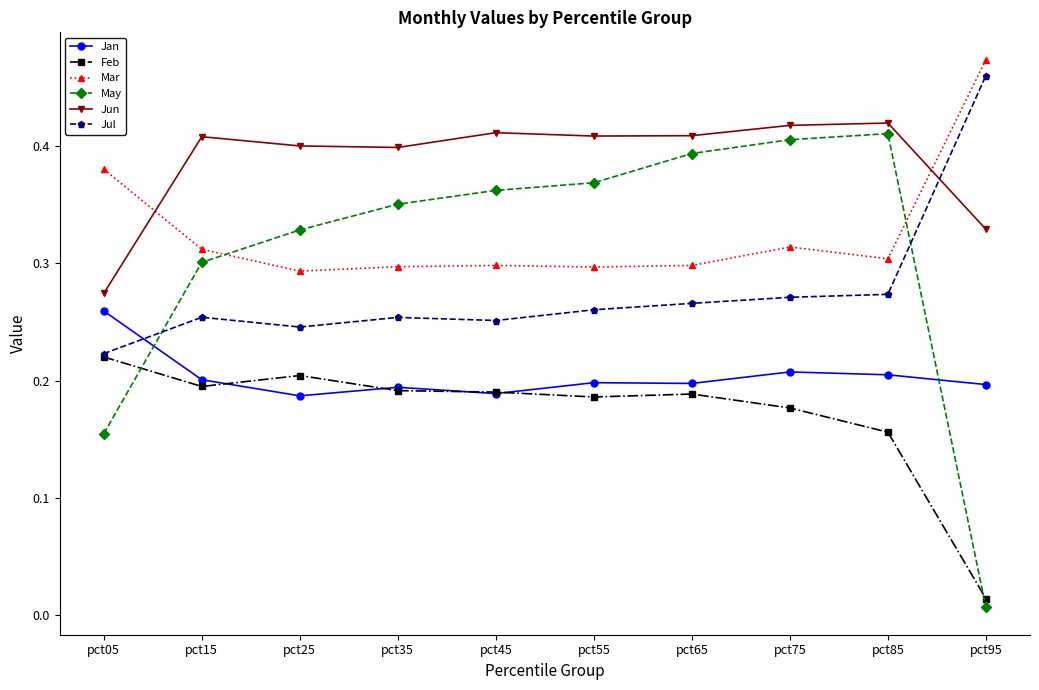

Is it true that Mar equals 0.1 at pct65?

False